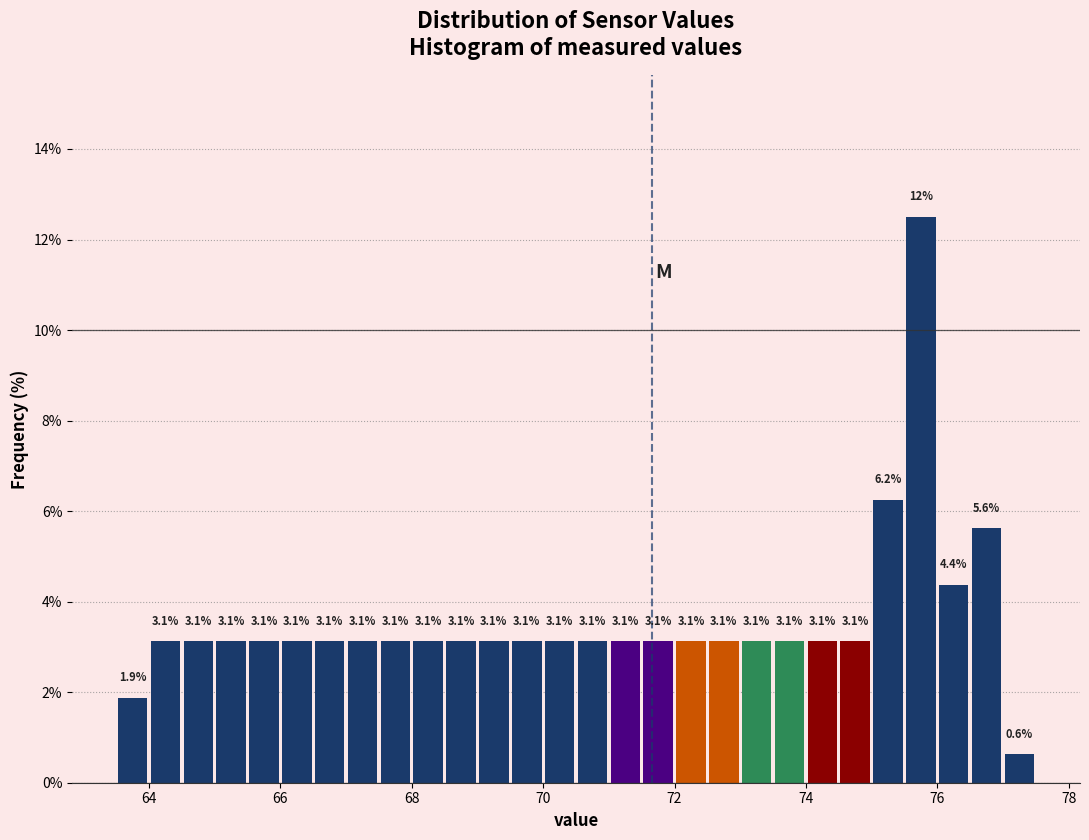

Read against the x-axis, roughly where is the centre of the tallest bar?

75.8